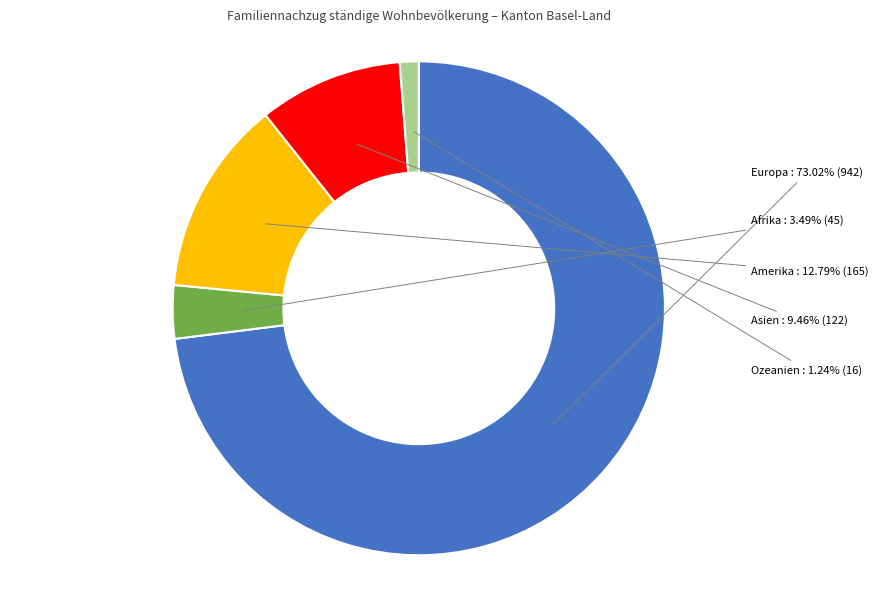

The Europa slice represents 65% of the pie. True or false?

False